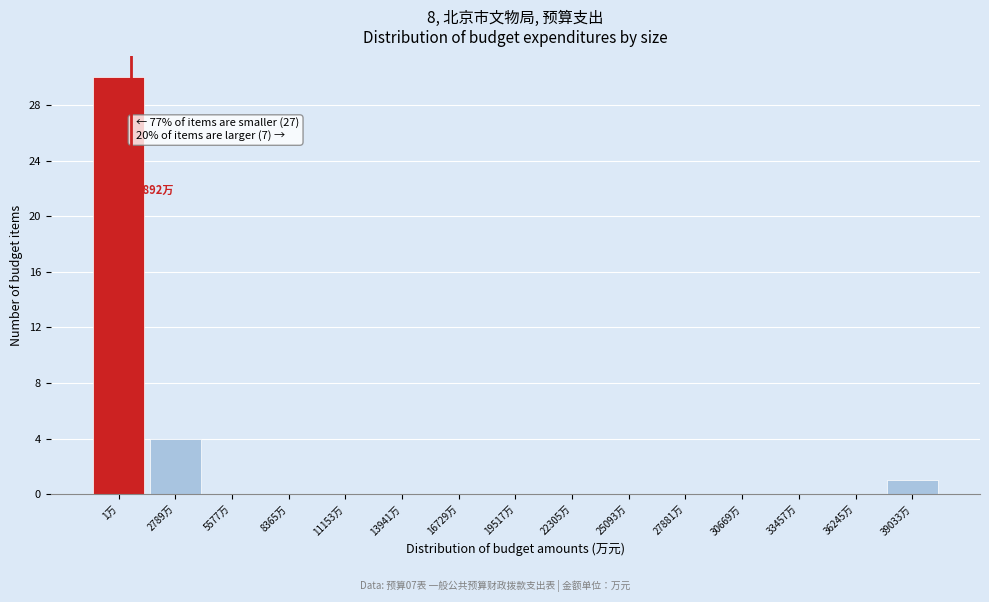

Reading left to right, extract all data points from this chart.

1万=30	2789万=4	5577万=0	8365万=0	11153万=0	13941万=0	16729万=0	19517万=0	22305万=0	25093万=0	27881万=0	30669万=0	33457万=0	36245万=0	39033万=1